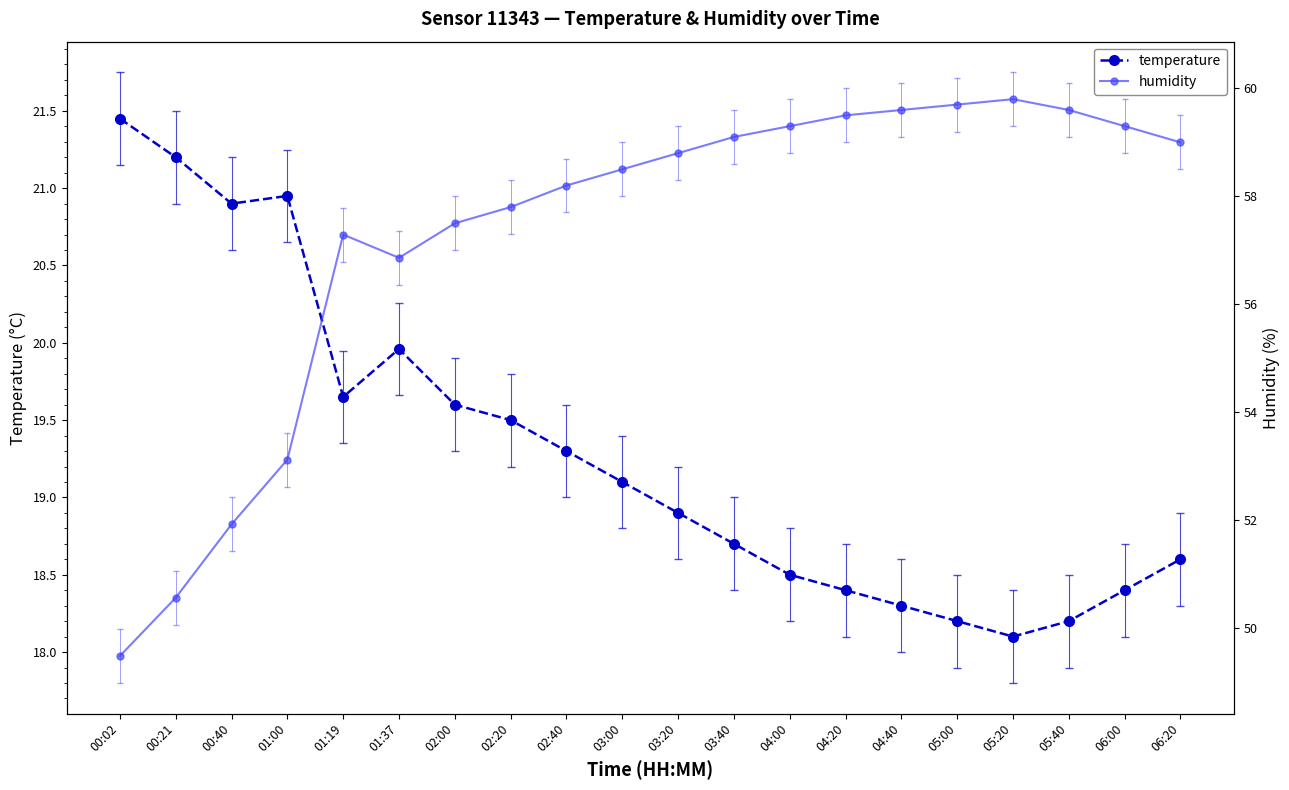

What is the value of the humidity point at the 7th from the left?

57.5